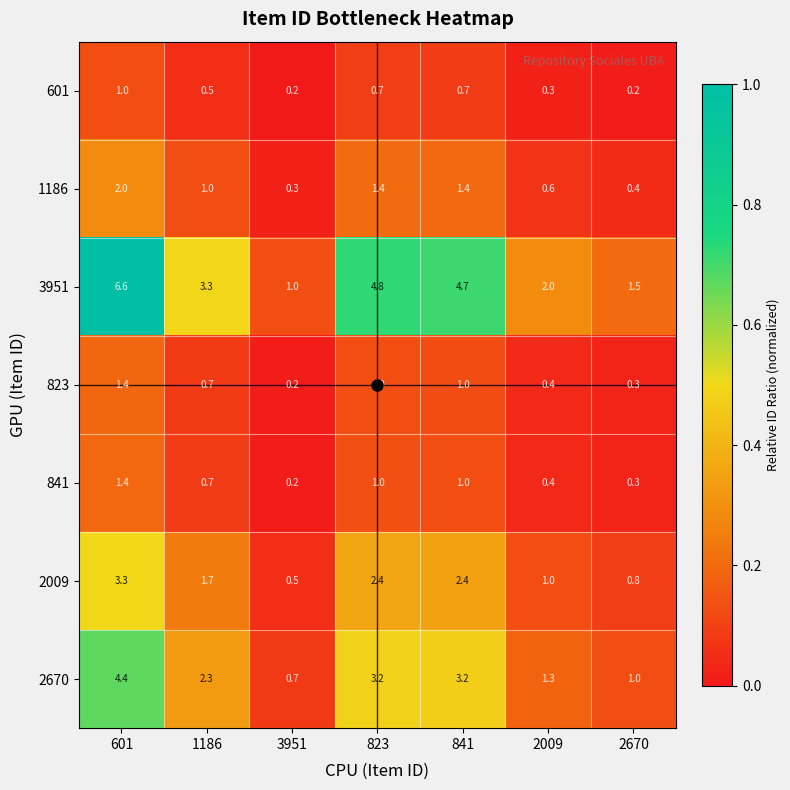

What is the difference between the 2670 values at 601 and 841?

1.2